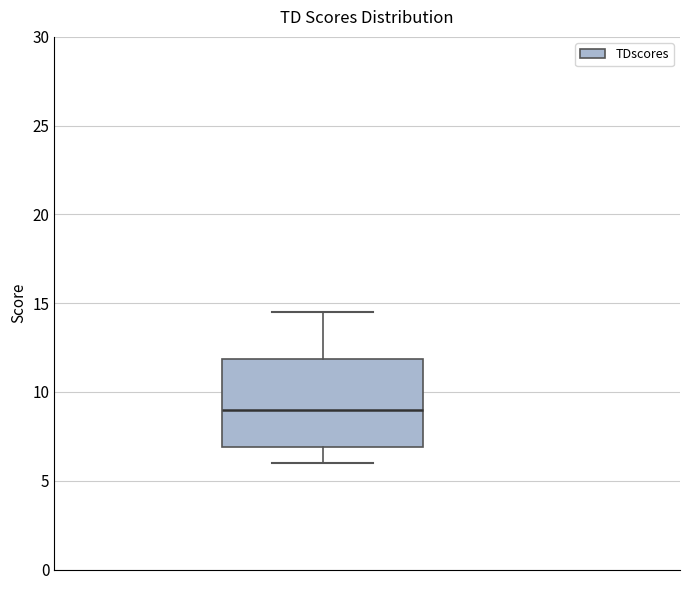

Transcribe this box plot: give where the median line is, the range the box spans, and where the two whiskers end, as read against the y-axis. The values are not printed on the chart, so give them approximately, as read against the axis.

median 9.0, box 7.0 to 12.0, whiskers 6.0 to 14.5